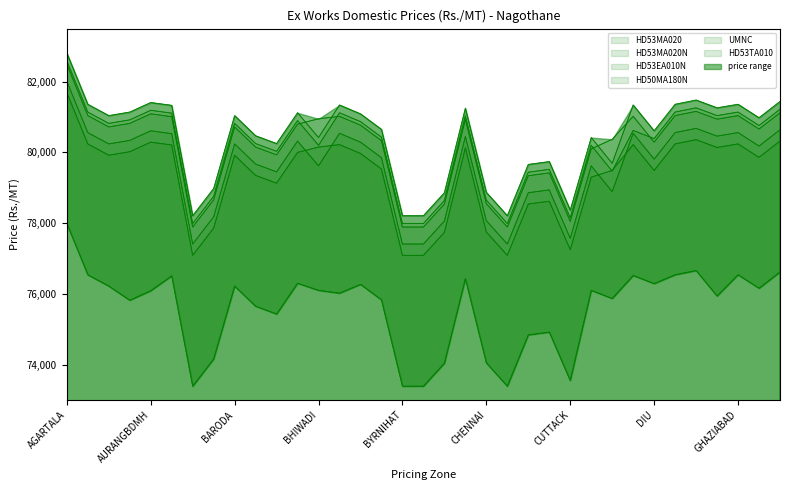

What is the total value across all series at CALCUTTA?

461980